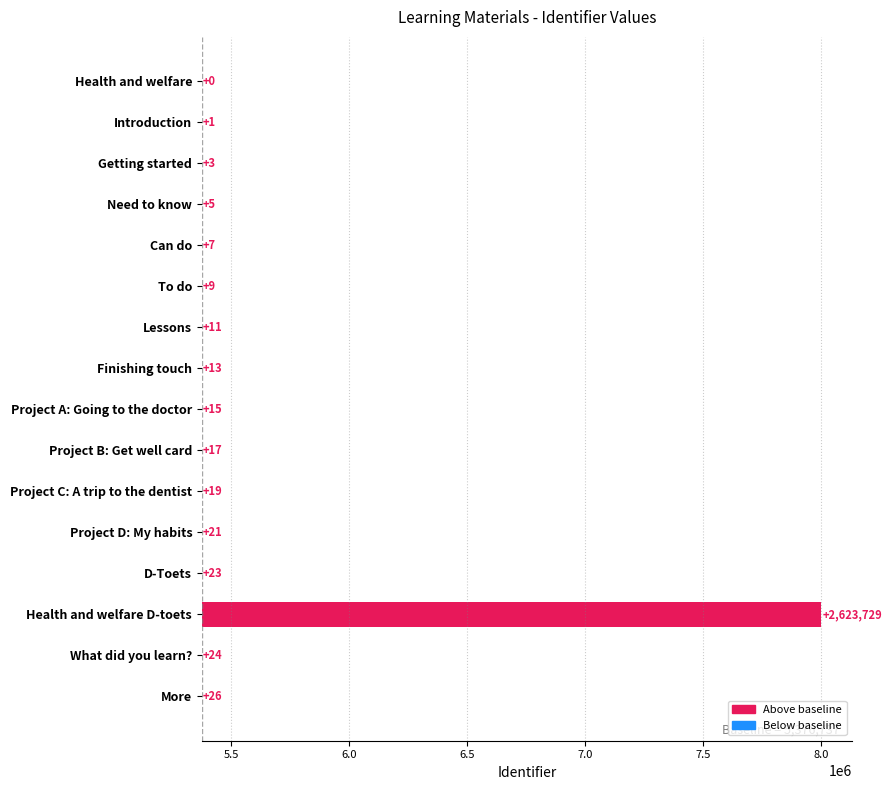

Count the number of categories in the chart.

16